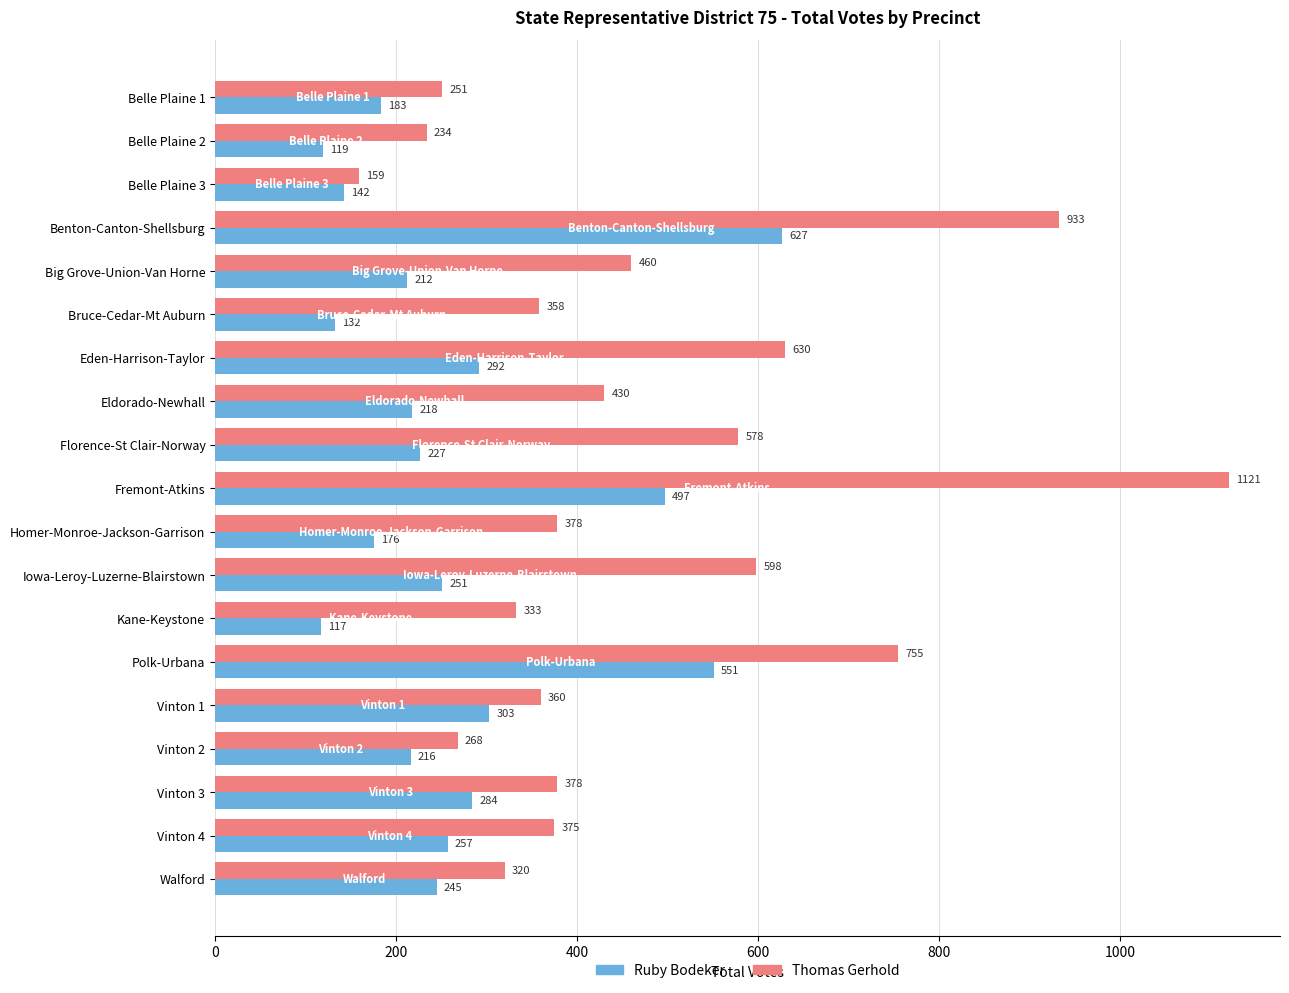

Count the number of data series in this chart.

2